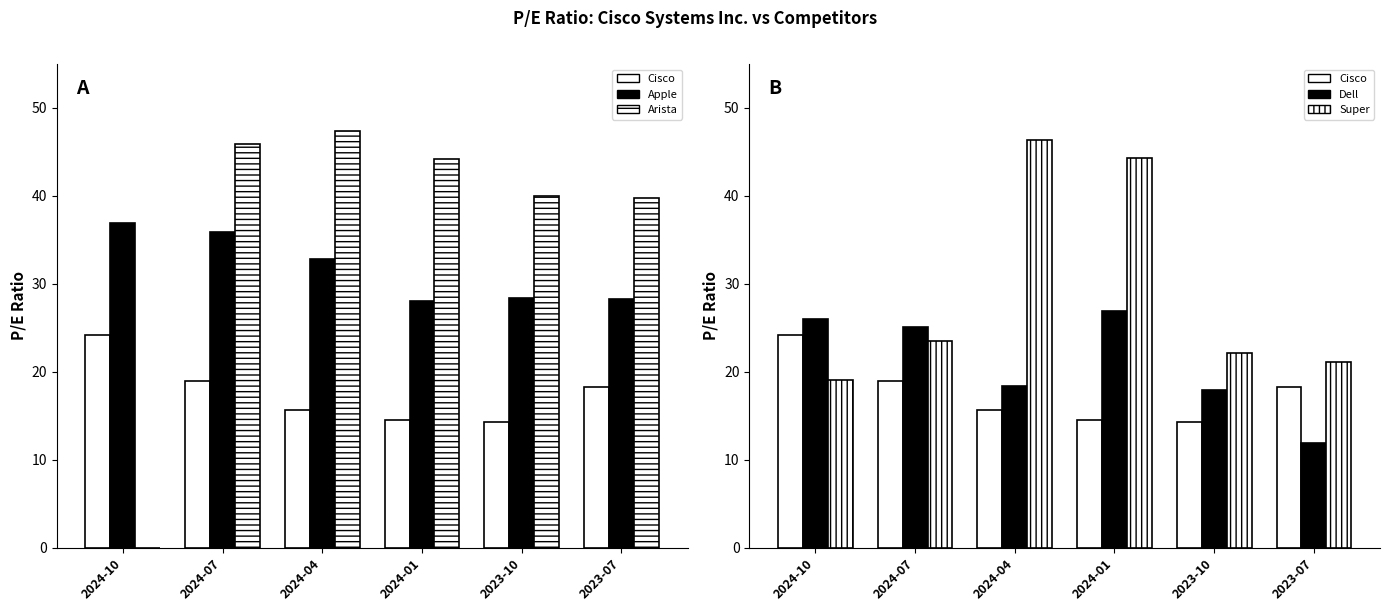

Which label corresponds to the largest value in the chart?

2024-04